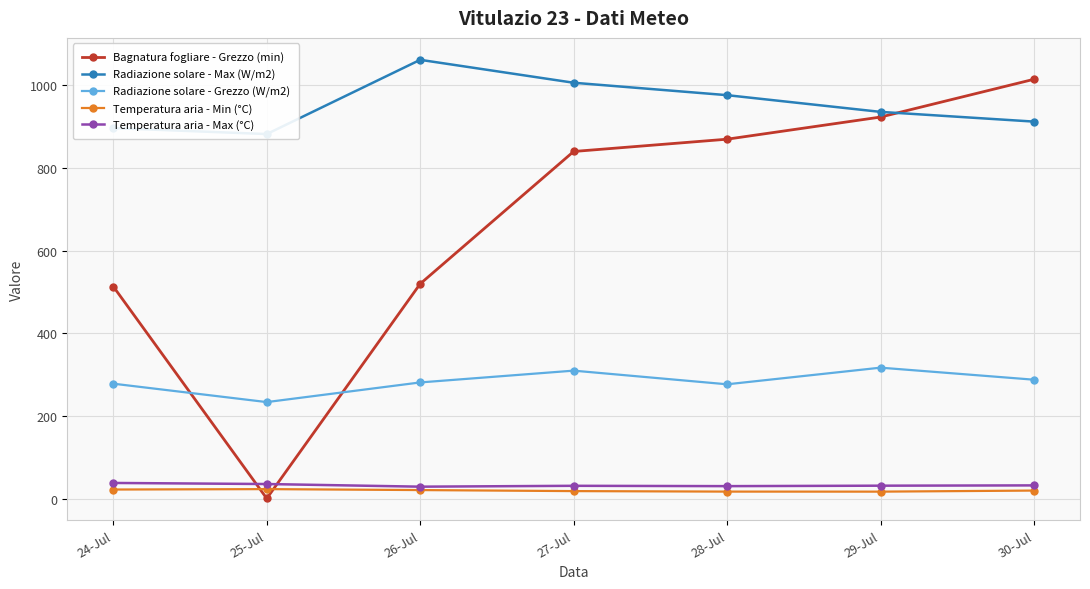

How many data points in Radiazione solare - Grezzo (W/m2) are above 281?

4